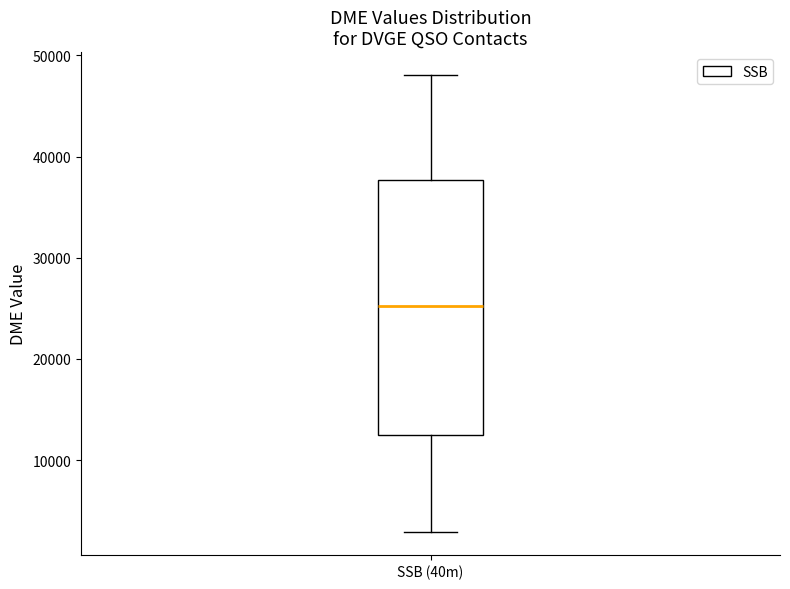

Transcribe this box plot: give where the median line is, the range the box spans, and where the two whiskers end, as read against the y-axis. The values are not printed on the chart, so give them approximately, as read against the axis.

median 25000, box 13000 to 38000, whiskers 3000 to 48000